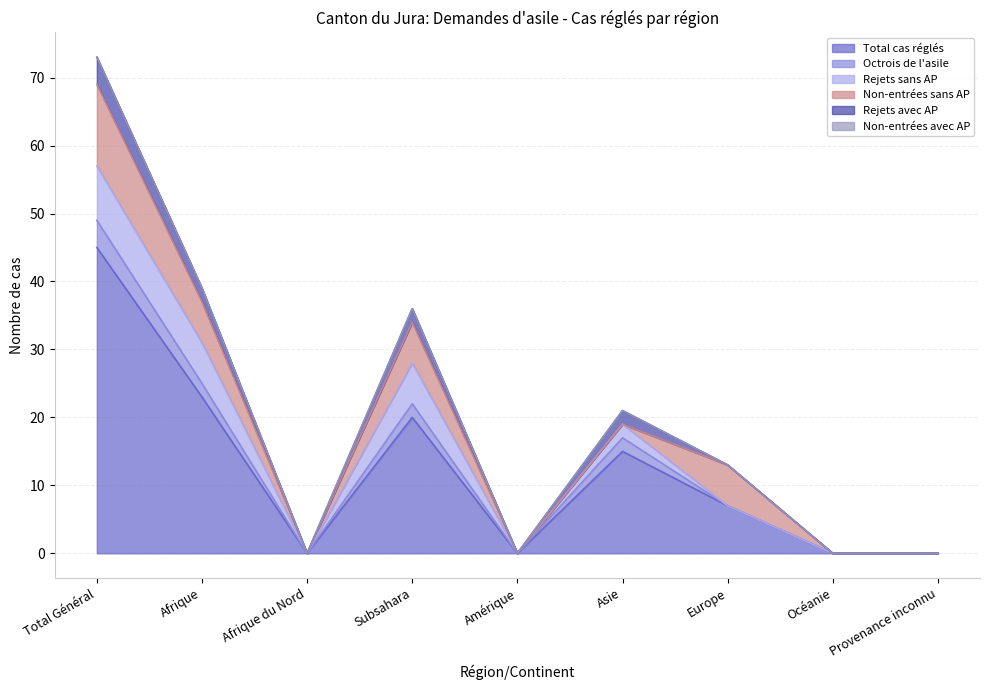

Reading left to right, extract all data points from this chart.

Total cas réglés: 45	23	0	20	0	15	7	0	0
Octrois de l'asile: 4	2	0	2	0	2	0	0	0
Rejets sans AP: 8	6	0	6	0	2	0	0	0
Non-entrées sans AP: 12	6	0	6	0	0	6	0	0
Rejets avec AP: 4	2	0	2	0	2	0	0	0
Non-entrées avec AP: 0	0	0	0	0	0	0	0	0